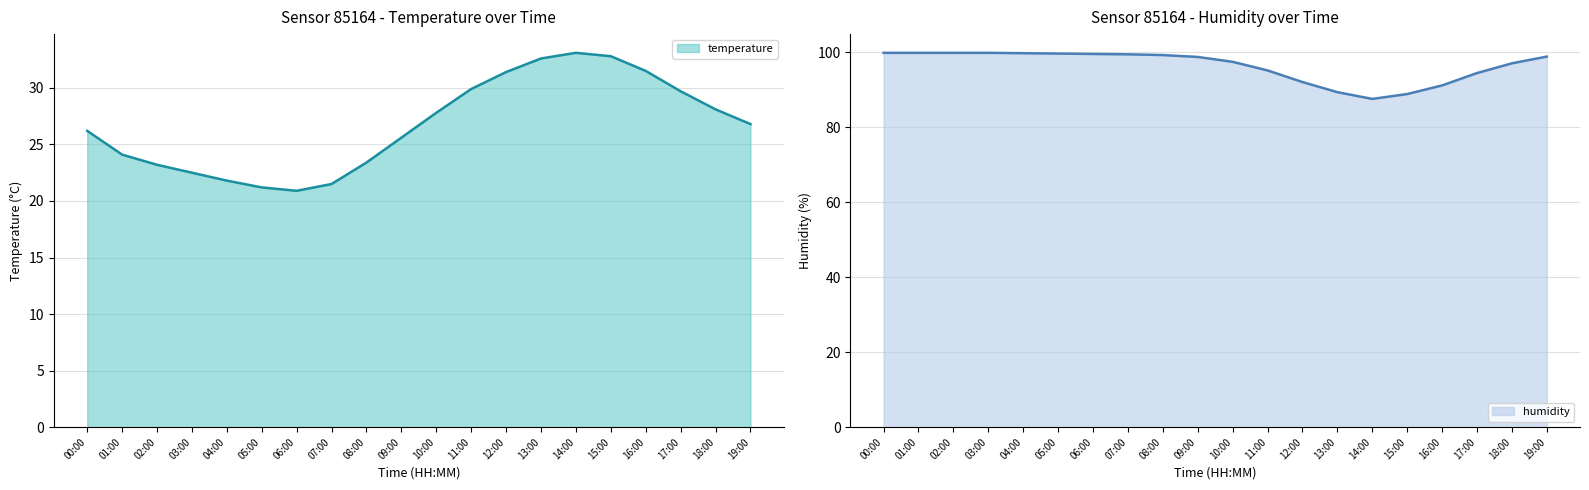

Reading right to left, list all the values displayed in this chart.

temperature: 26.8	28.1	29.7	31.5	32.8	33.1	32.6	31.4	29.9	27.8	25.6	23.4	21.5	20.9	21.2	21.8	22.5	23.2	24.1	26.2
humidity: 98.9	97.1	94.5	91.2	88.9	87.6	89.4	92.1	95.2	97.5	98.8	99.3	99.5	99.6	99.7	99.8	99.9	99.9	99.9	99.9